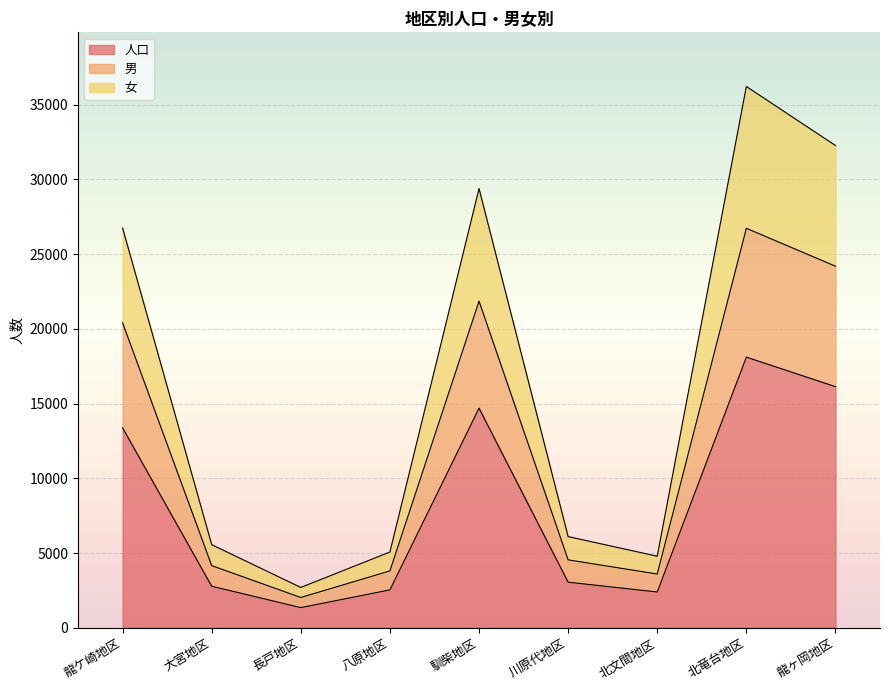

What is the total value across all series at 北竜台地区?

36220